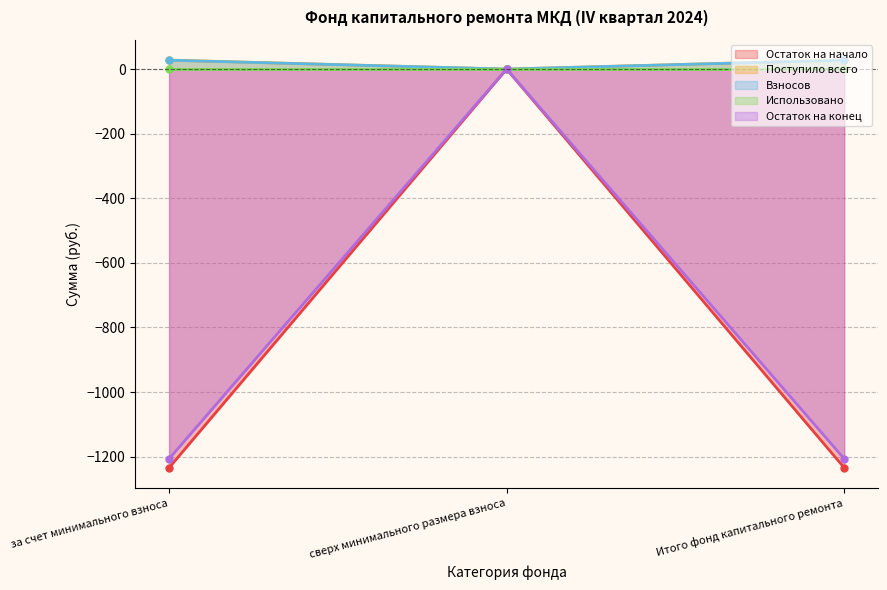

At which label does Остаток на конец first exceed -1206?

сверх минимального размера взноса